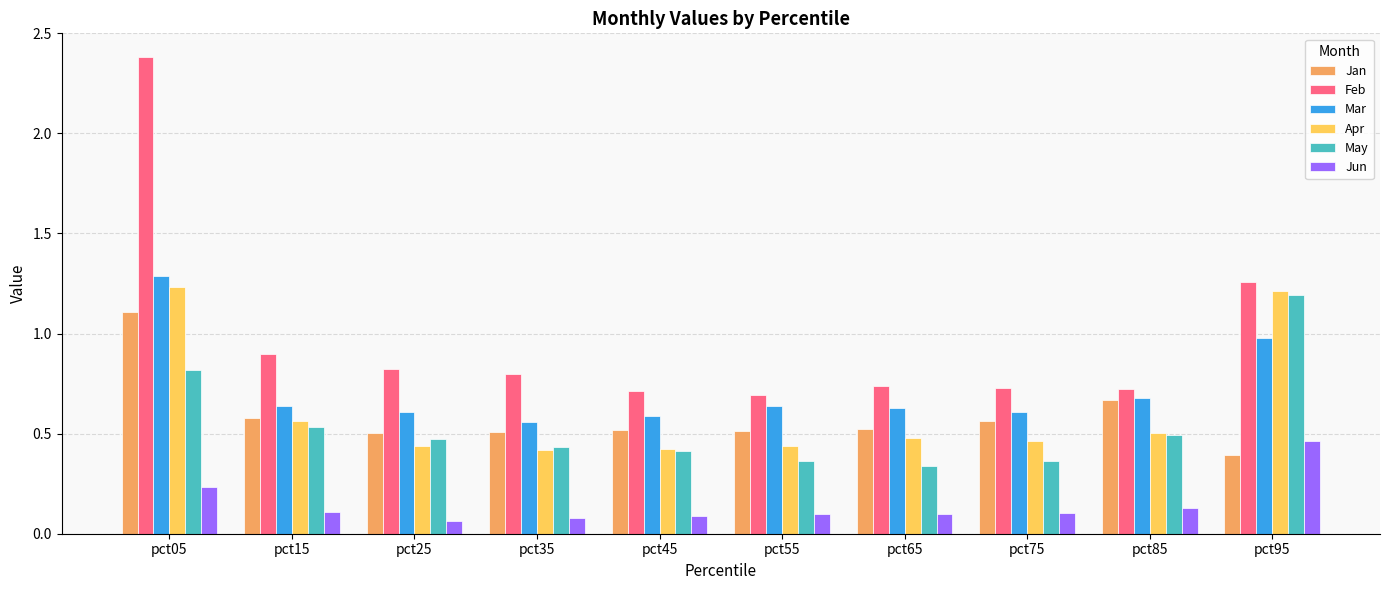

Which series has the largest range (max minus min)?

Feb